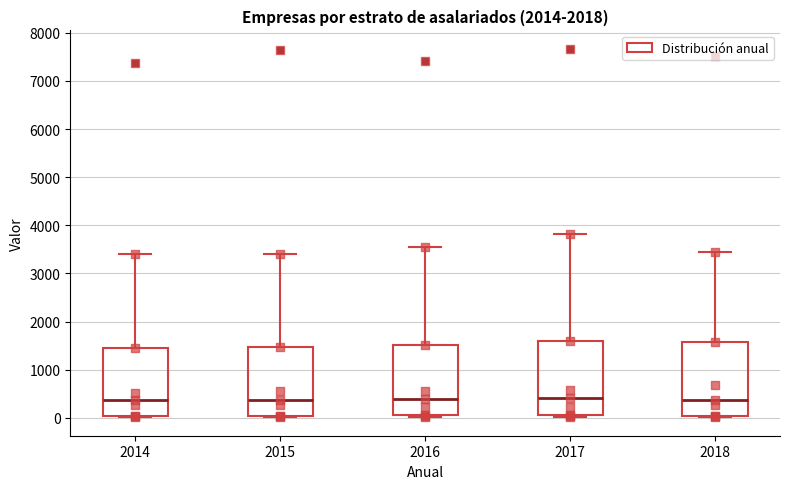

Reading left to right, read every box against the y-axis: the position of its median line, the range the box covers, and the ends of its whiskers. The values are not printed on the chart, so give them approximately, as read against the axis.

2014: median 400, box 0 to 1500, whiskers 0 (just below the box's lower edge) to 3400
2015: median 400, box 0 to 1500, whiskers 0 to 3400
2016: median 400, box 100 to 1500, whiskers 0 to 3500
2017: median 400, box 100 to 1600, whiskers 0 to 3800
2018: median 400, box 0 to 1600, whiskers 0 (just below the box's lower edge) to 3400